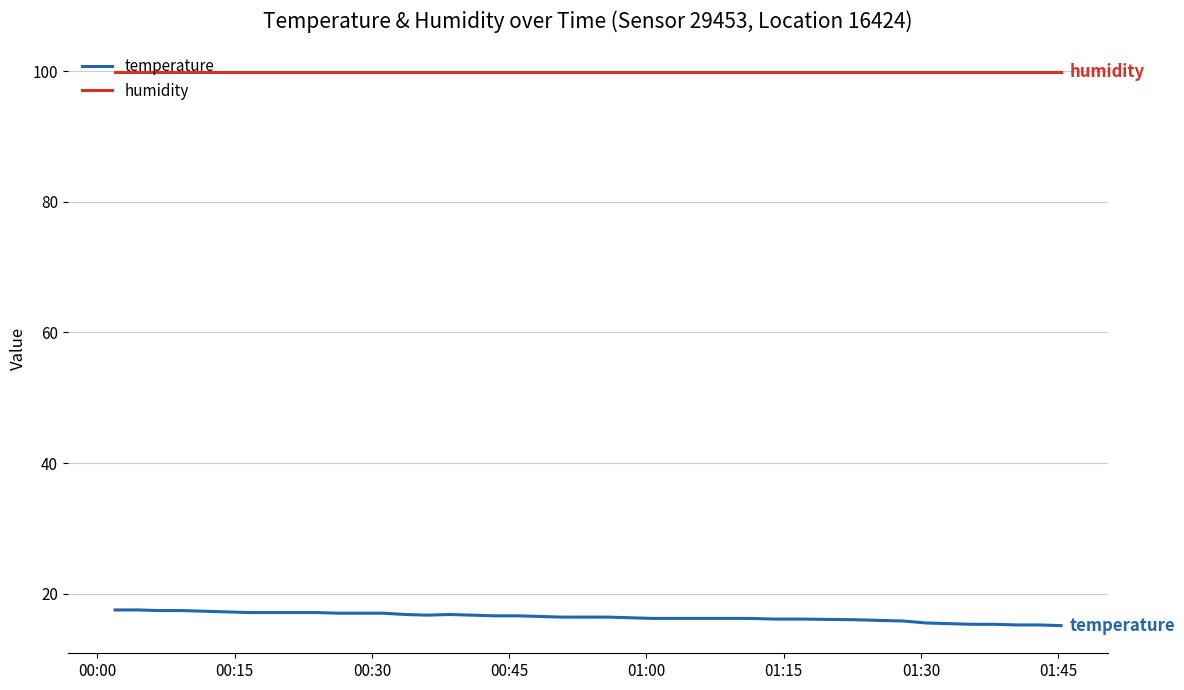

Which series has the largest range (max minus min)?

temperature